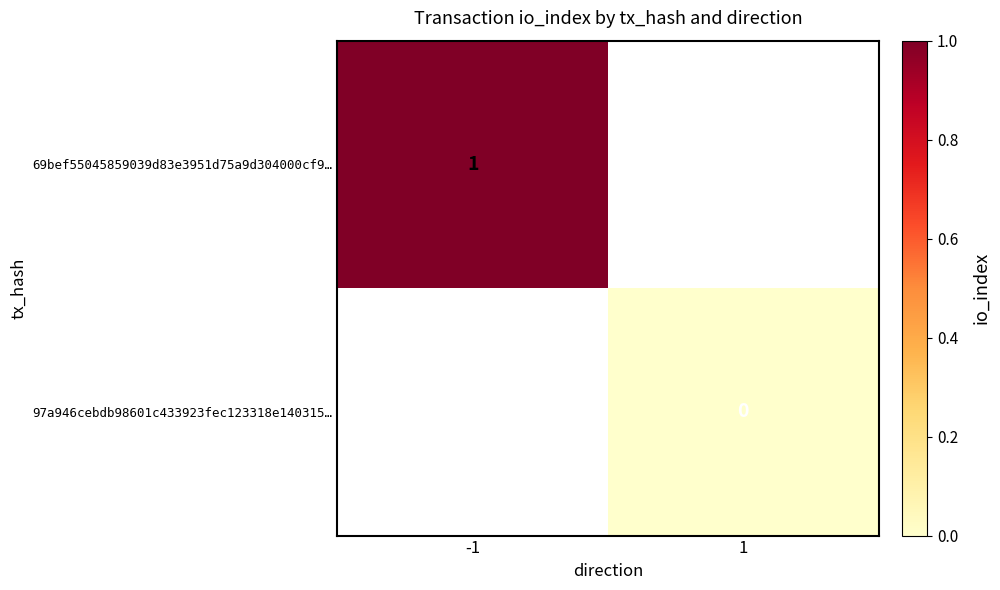

True or false: 69bef55045859039d83e3951d75a9d304000cf9… has a value of 0 at -1.

False